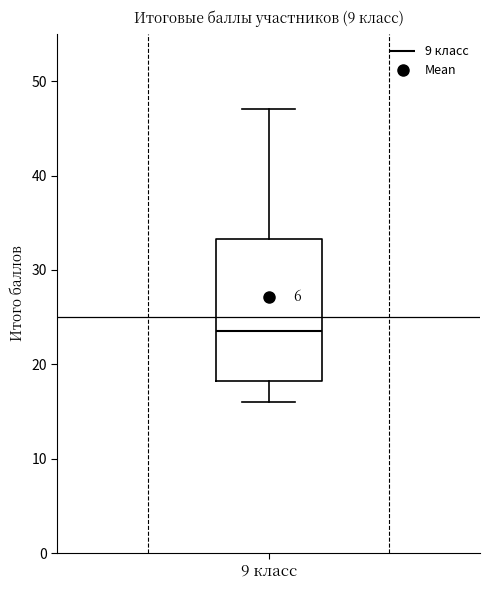

Read this box plot against the y-axis: the position of the median line, the range covered by the box, and the ends of both whiskers. The values are not printed on the chart, so give them approximately, as read against the axis.

median 24, box 18 to 33, whiskers 16 to 47